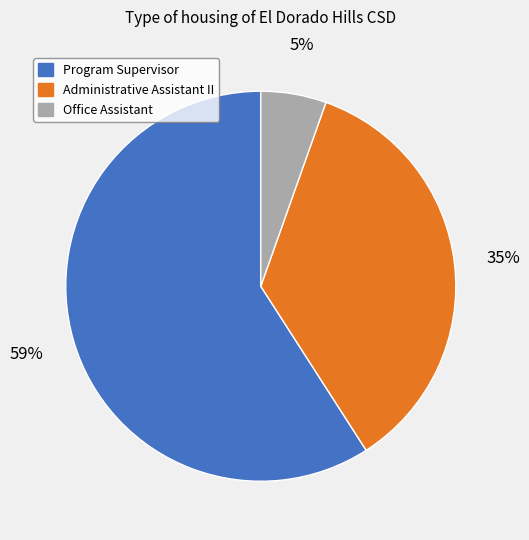

Is there a majority slice in this chart?

Yes